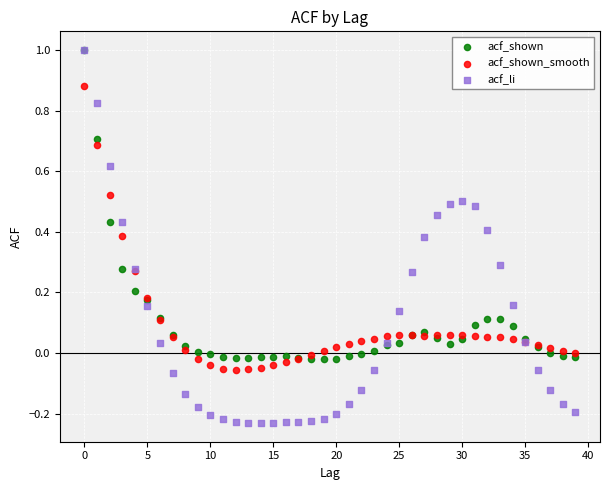

What are all the series names shown in the legend?

acf_shown, acf_shown_smooth, acf_li